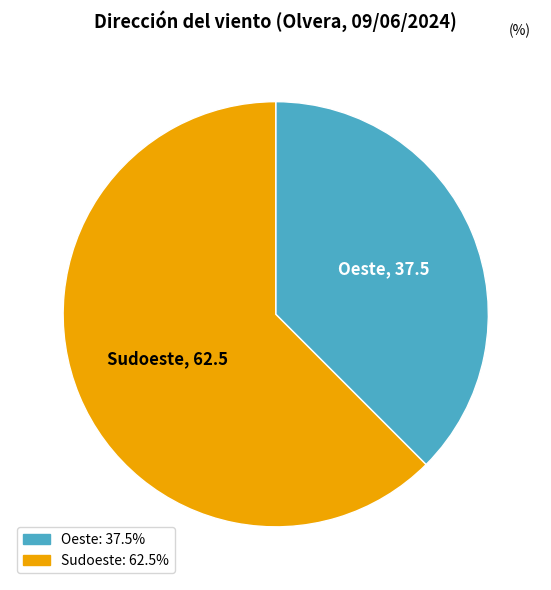

Between Oeste and Sudoeste, which is larger?

Sudoeste